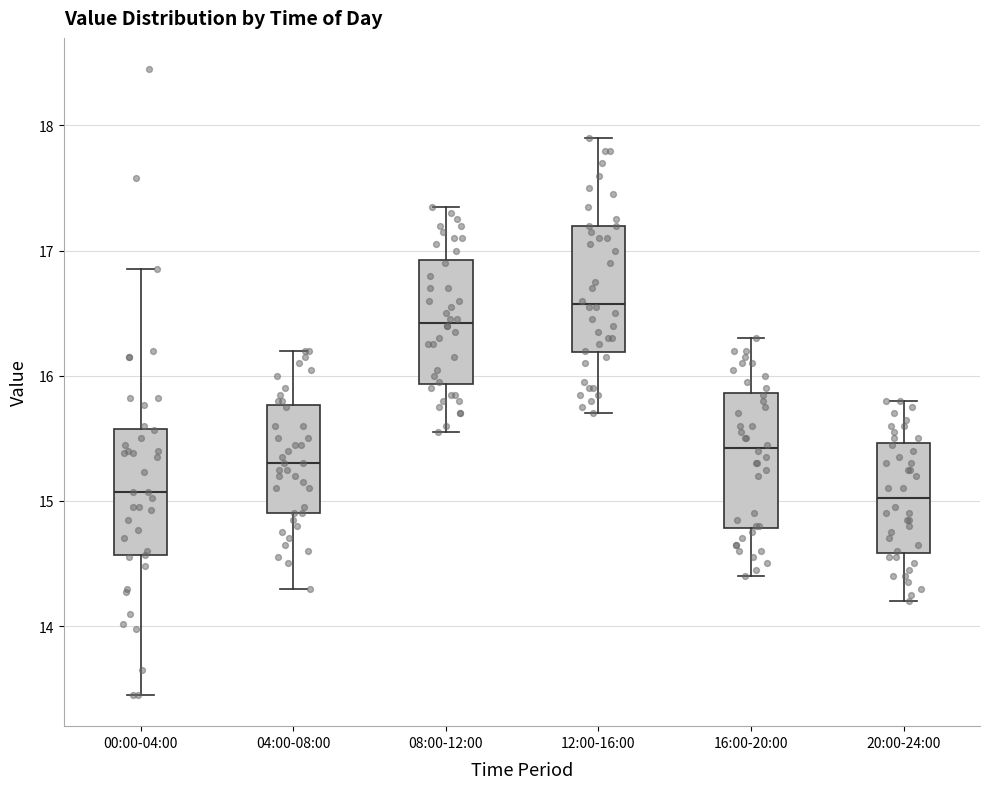

Where does the lower whisker of the box for 08:00-12:00 end on the y-axis? The values are not printed on the chart, so give them approximately, as read against the axis.

15.6